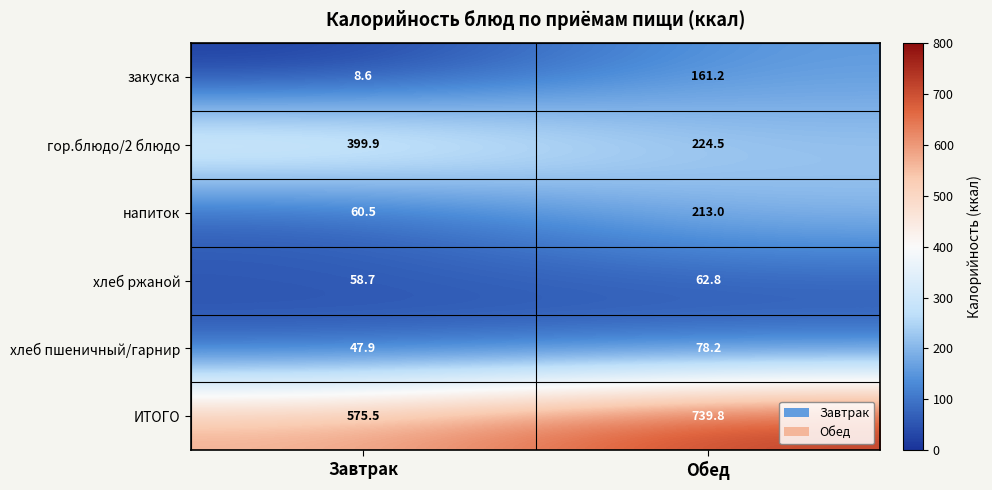

Is it true that закуска equals 8.6 at Завтрак?

True